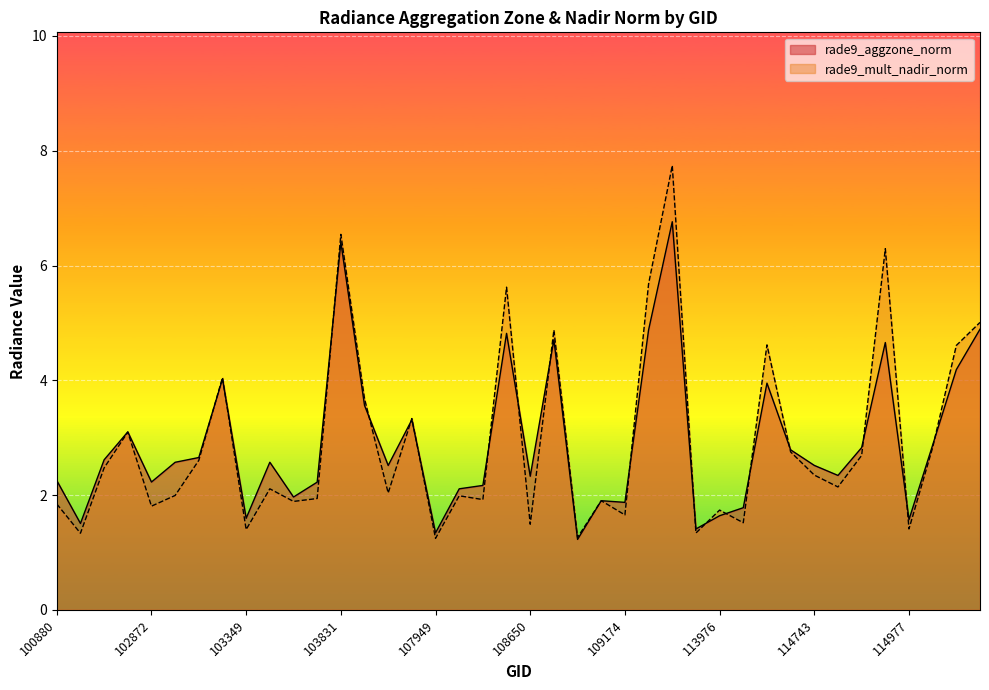

At how many categories does at least one series exceed 6?

3